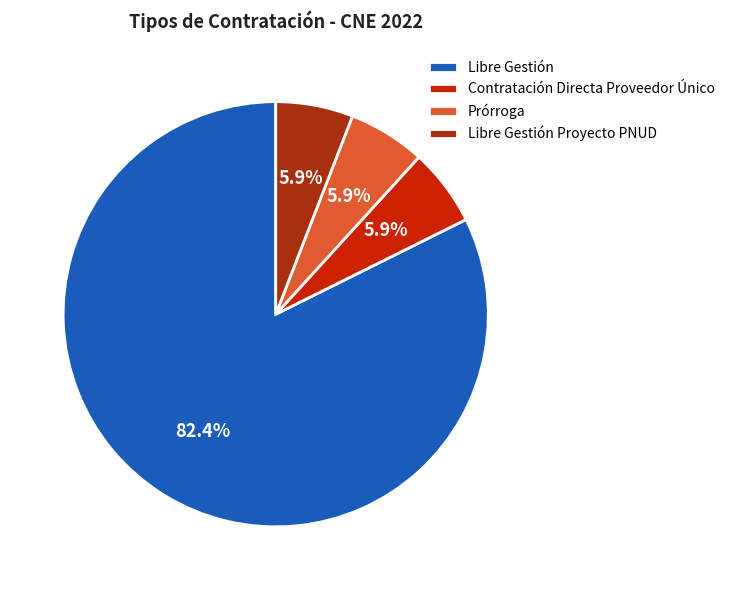

To the nearest percent, what is the combined percentage of Prórroga and Libre Gestión?

88%